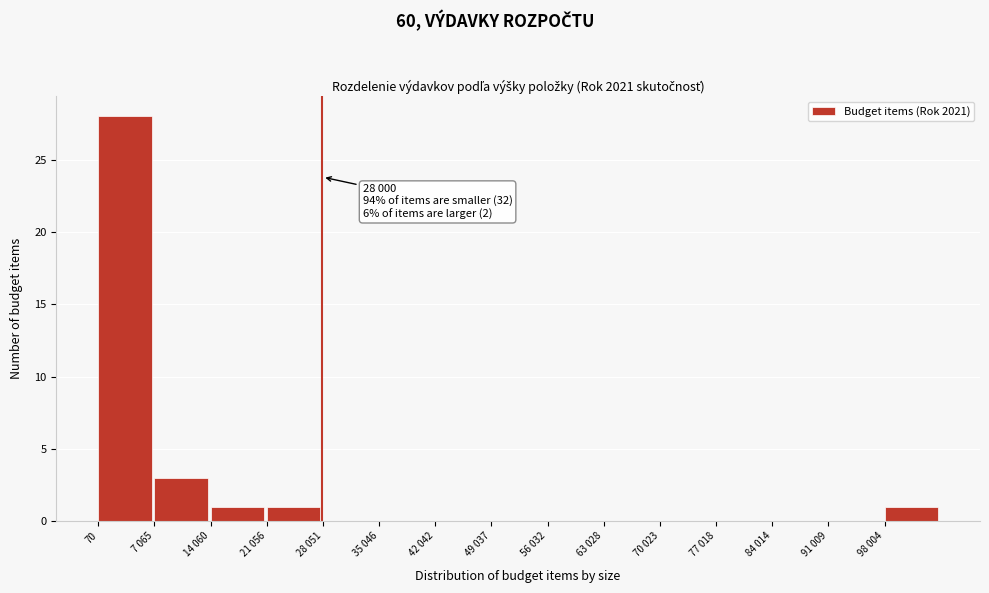

Reading left to right, extract all data points from this chart.

70=28	7 065=3	14 060=1	21 056=1	28 051=0	35 046=0	42 042=0	49 037=0	56 032=0	63 028=0	70 023=0	77 018=0	84 014=0	91 009=0	98 004=1